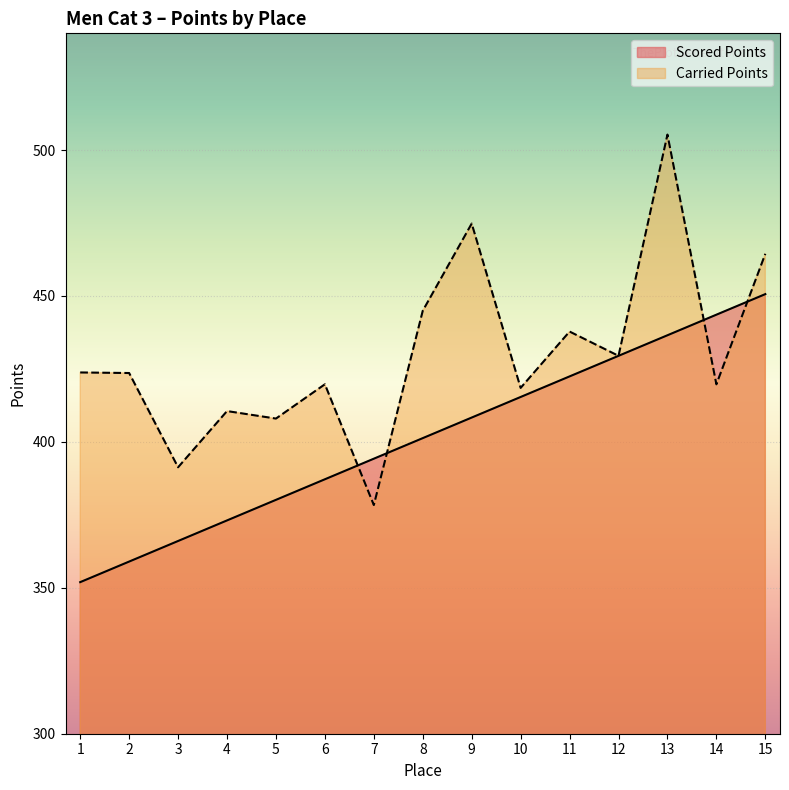

List the labels in order of Carried Points value, largest first.

13, 9, 15, 8, 11, 12, 1, 2, 6, 14, 10, 4, 5, 3, 7